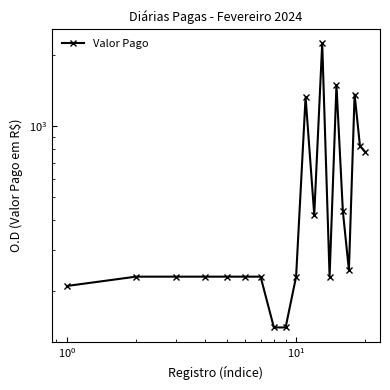

Reading right to left, transcribe all the data shown in this chart.

780.2	823.6	1363.6	245.1	435.1	1495.2	230.1	2245.5	421.8	1330.3	230.0	140.1	140.1	230.1	230.1	230.1	230.1	230.1	230.1	210.1